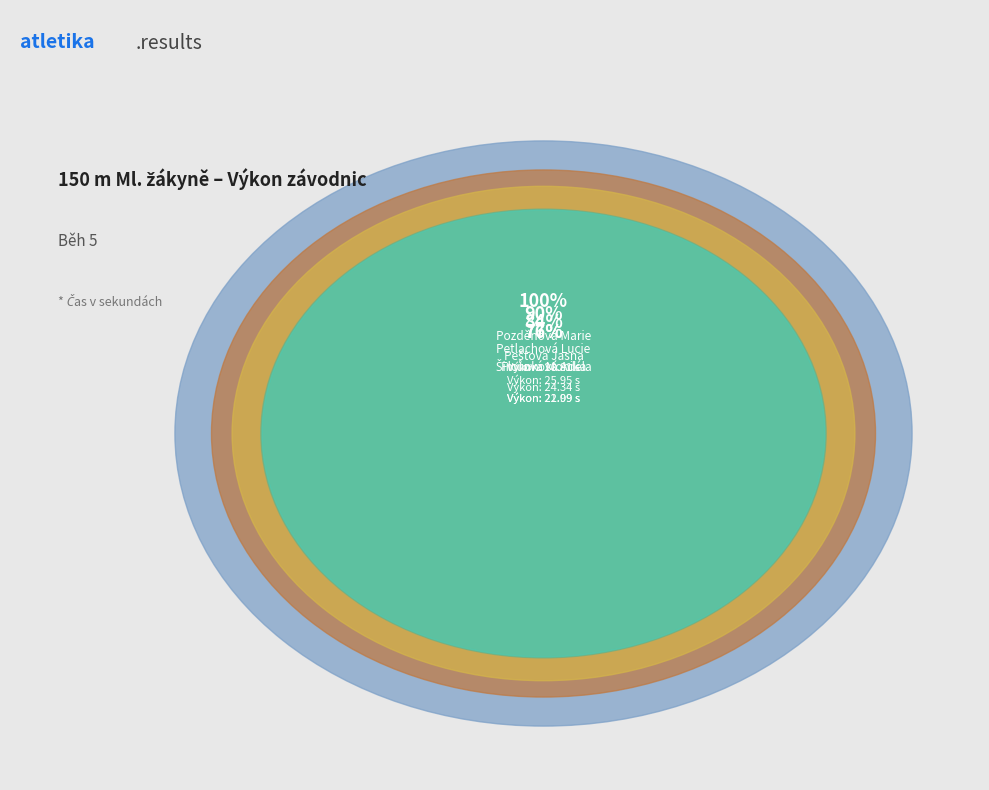

What portion of the pie excludes Šimůnková Adéla?

82.1%